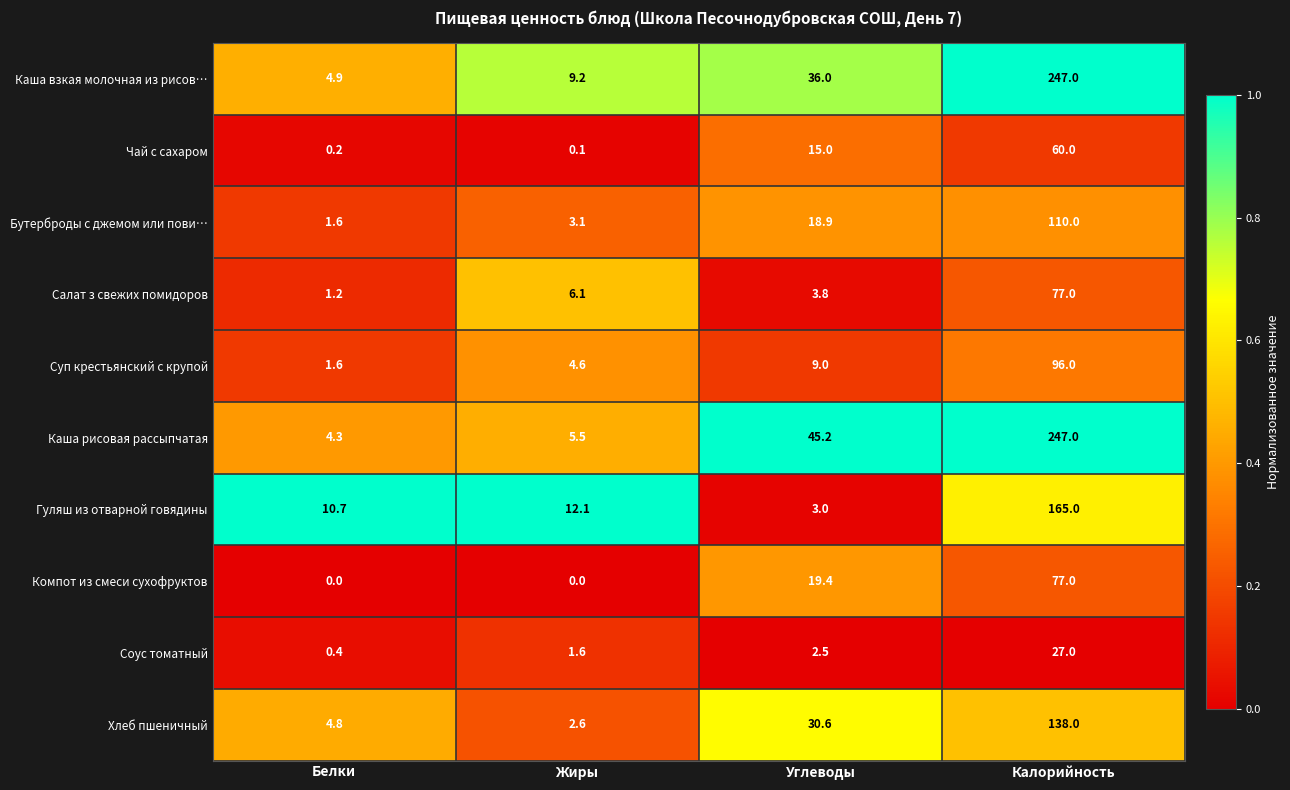

At Углеводы, list the series in order from smallest to largest.

Соус томатный, Гуляш из отварной говядины, Салат з свежих помидоров, Суп крестьянский с крупой, Чай с сахаром, Бутерброды с джемом или пови…, Компот из смеси сухофруктов, Хлеб пшеничный, Каша взкая молочная из рисов…, Каша рисовая рассыпчатая